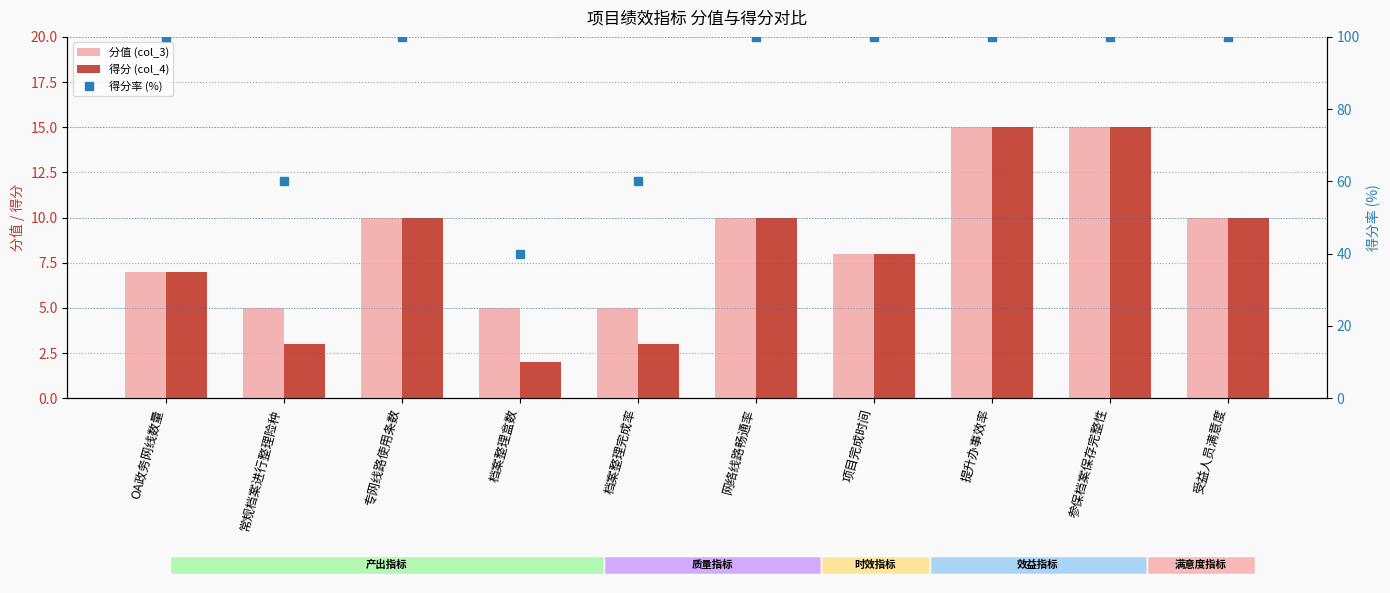

Count the number of categories in the chart.

10